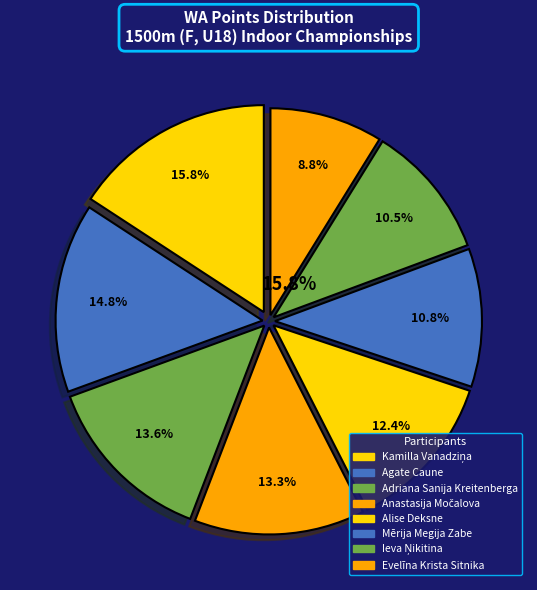

Count the number of slices in the pie.

8